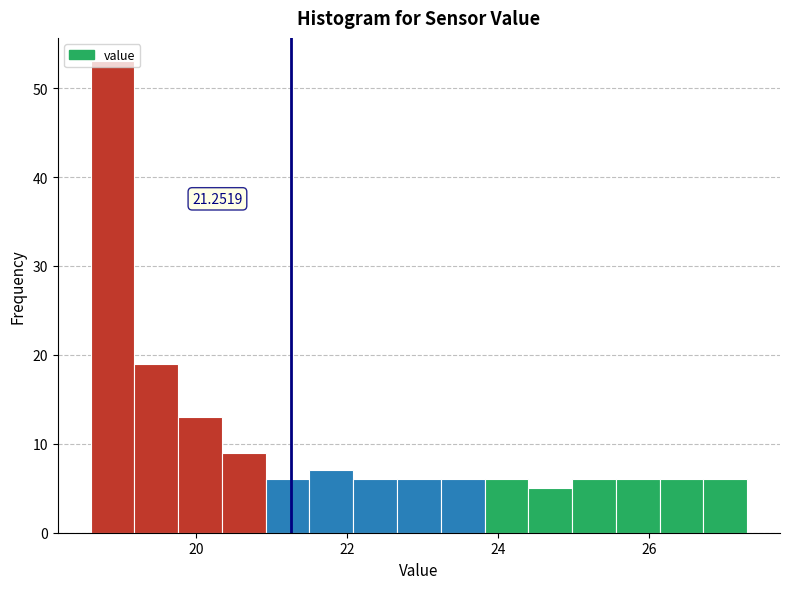

Around what value on the x-axis is the tallest bar? Give the approximate position of its centre, as read against the axis.

18.8